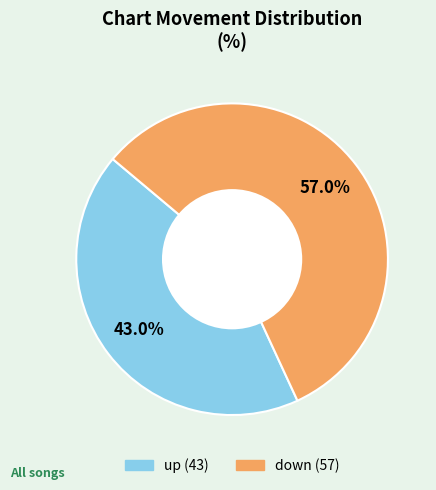

Rank the categories by value from highest to lowest.

down, up